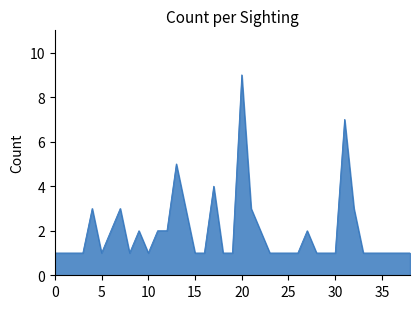

What is the difference between the maximum and minimum values?

8